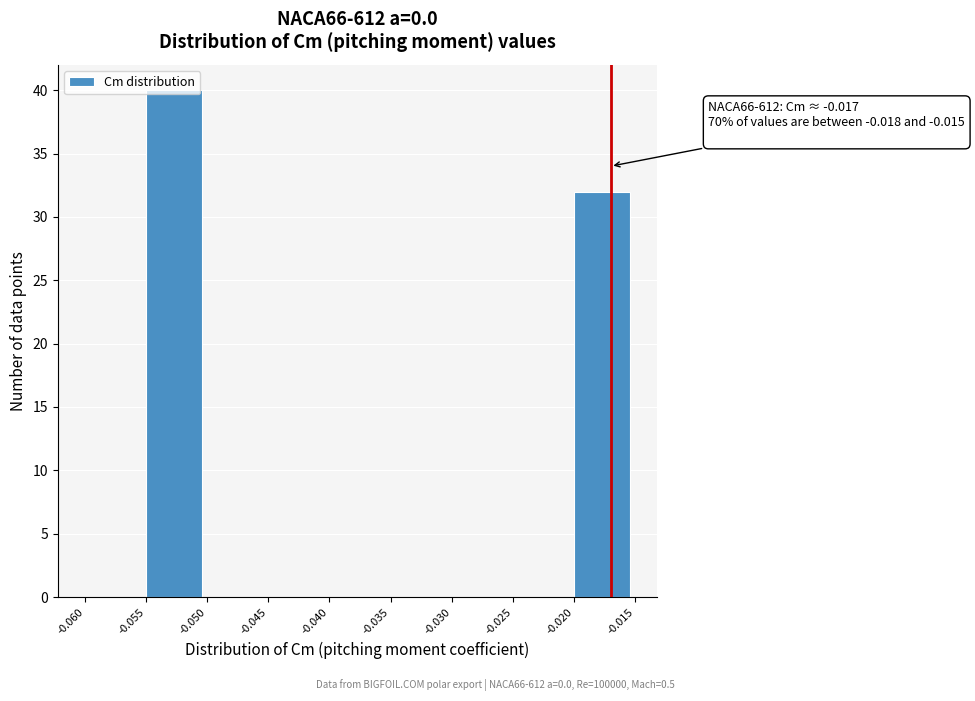

Over which range of the x-axis is the bar tallest?

-0.055 to -0.050